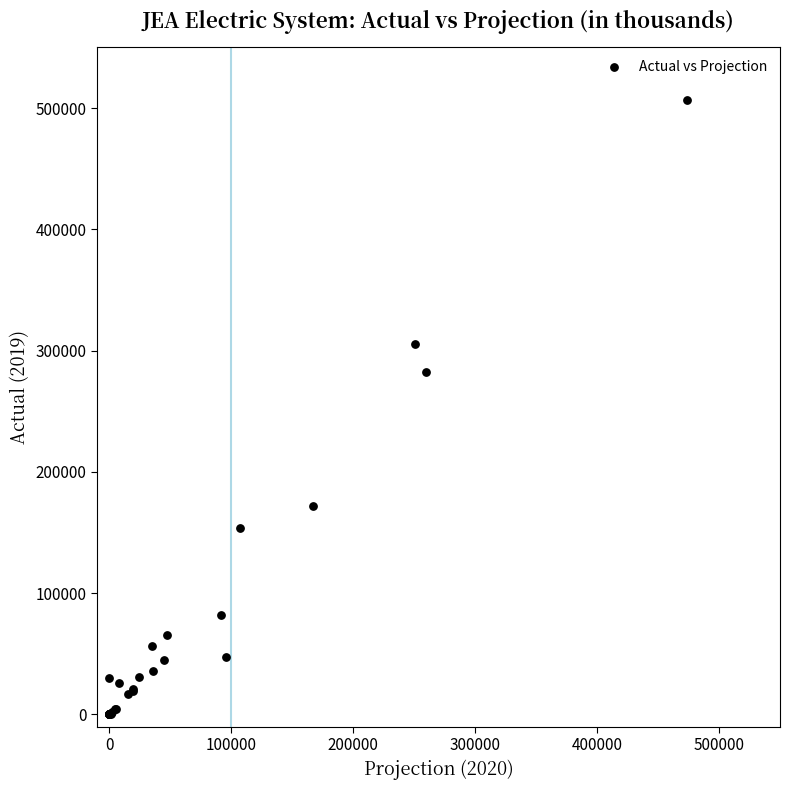

What Y value in the scatter plot is closest to 253225?

282069.0